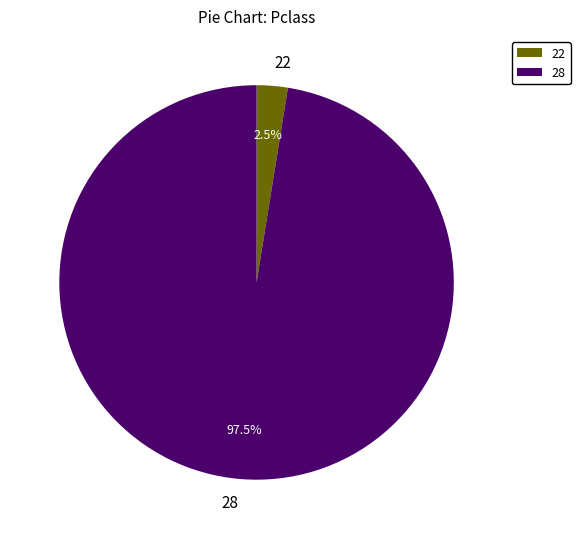

Does 22 account for over 50% of the chart?

No